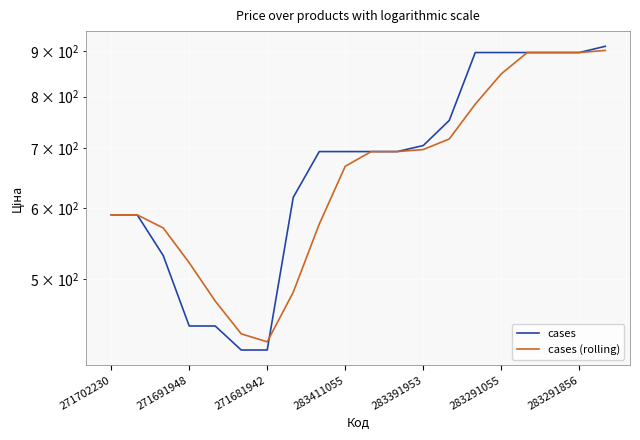

True or false: cases (rolling) and cases cross at least once.

True